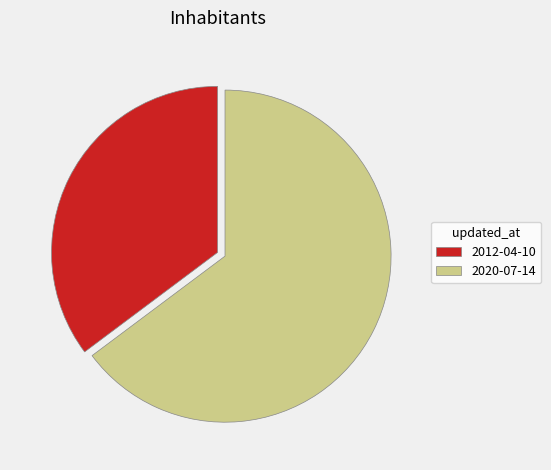

Rank the categories by value from highest to lowest.

2020-07-14, 2012-04-10